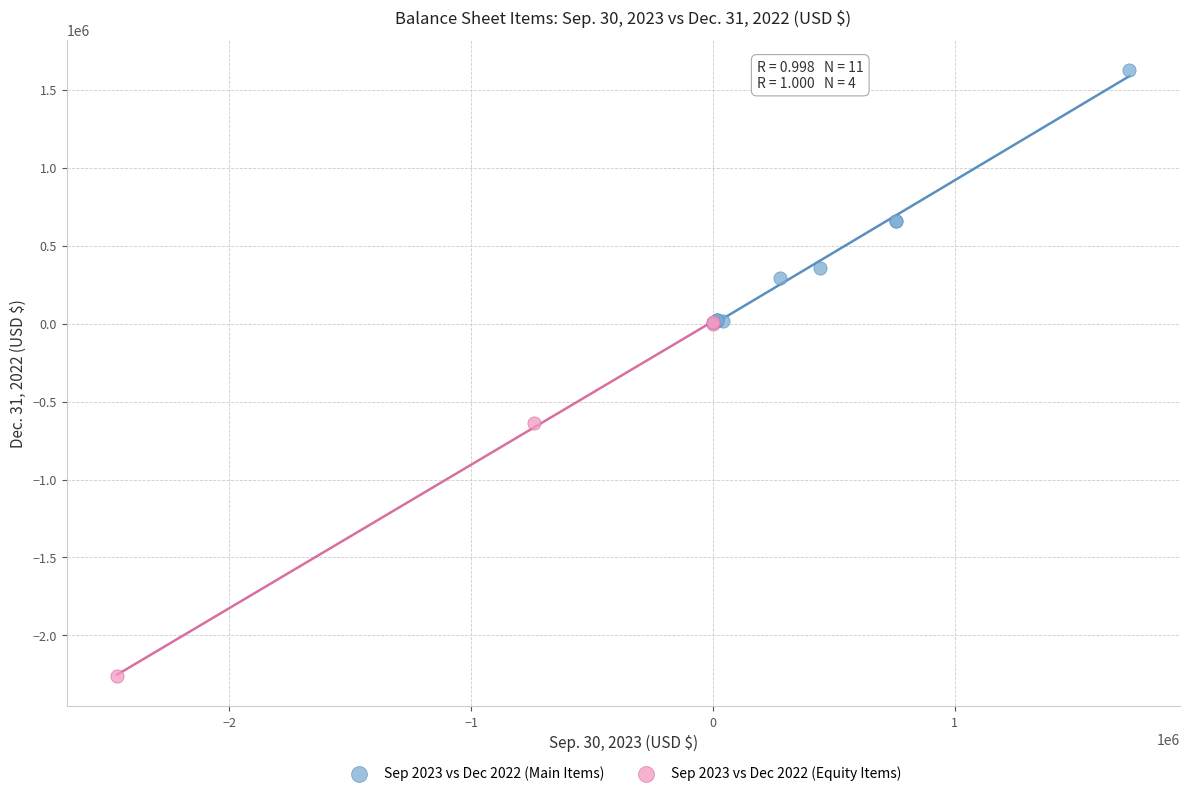

Which series contains the lowest Y value?

Sep 2023 vs Dec 2022 (Equity Items)